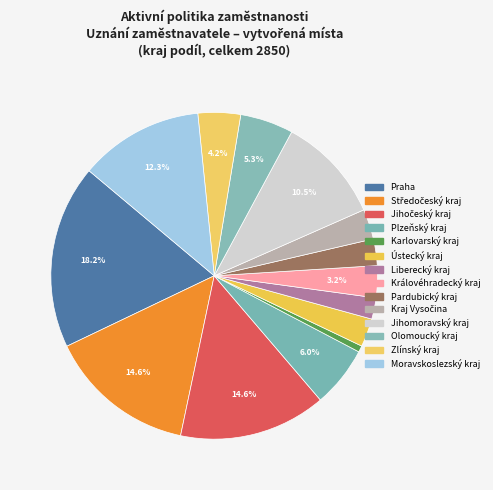

How many segments does this pie chart have?

14